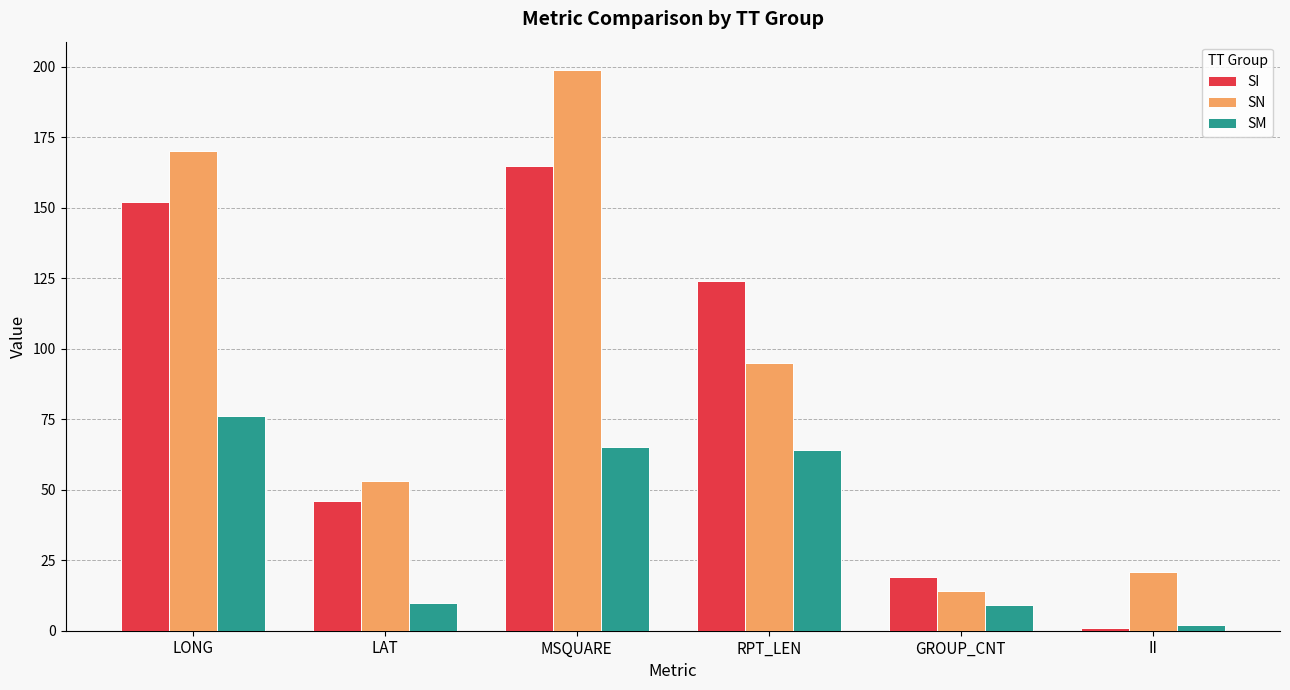

What is the total value across all series at RPT_LEN?

283.0